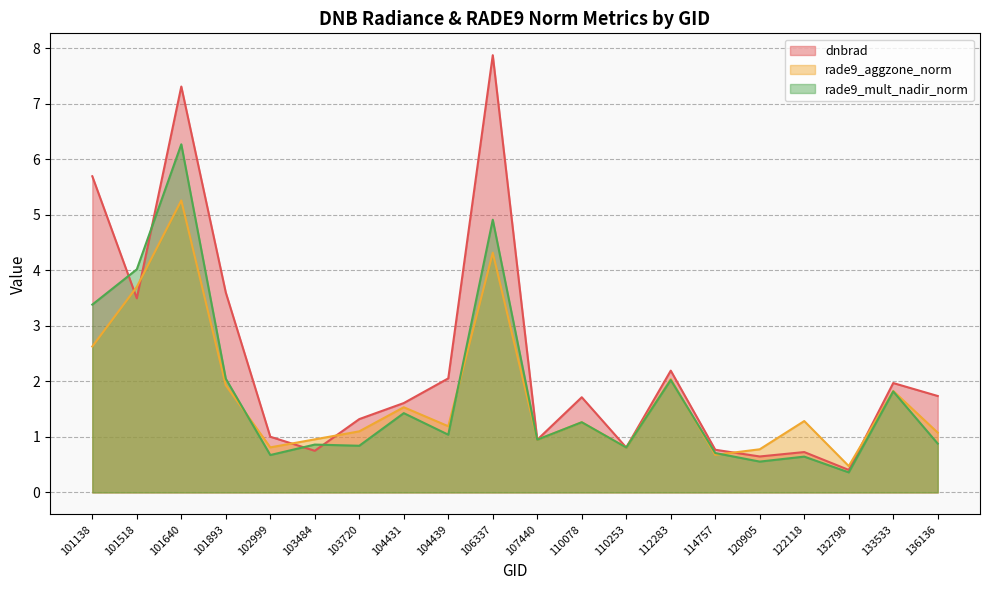

At which category is the sum across all series the highest?

101640